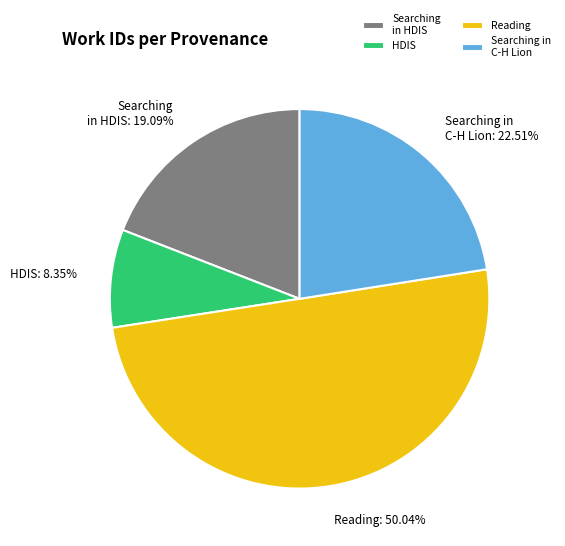

Does Searching in C-H Lion represent more than half of the total?

No